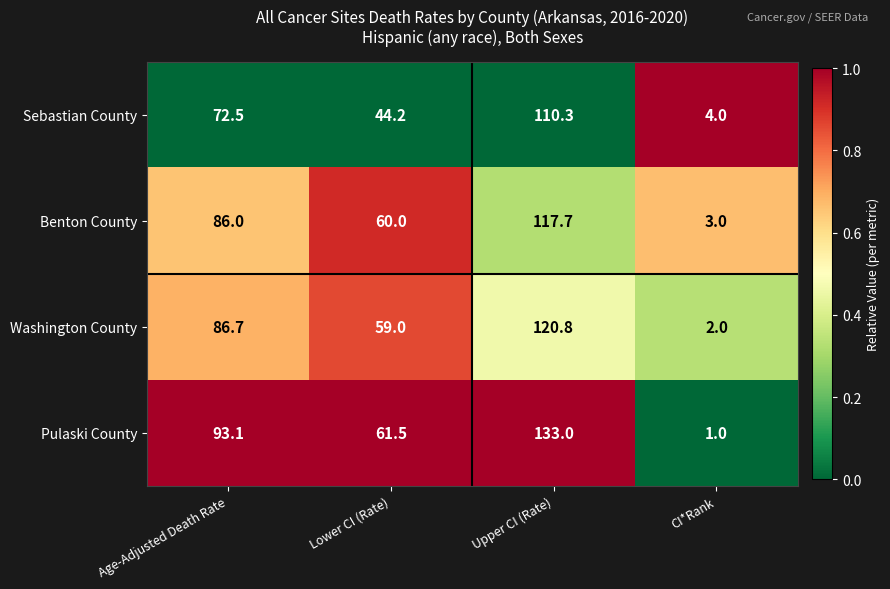

What is the lowest value of the Sebastian County series?

4.0